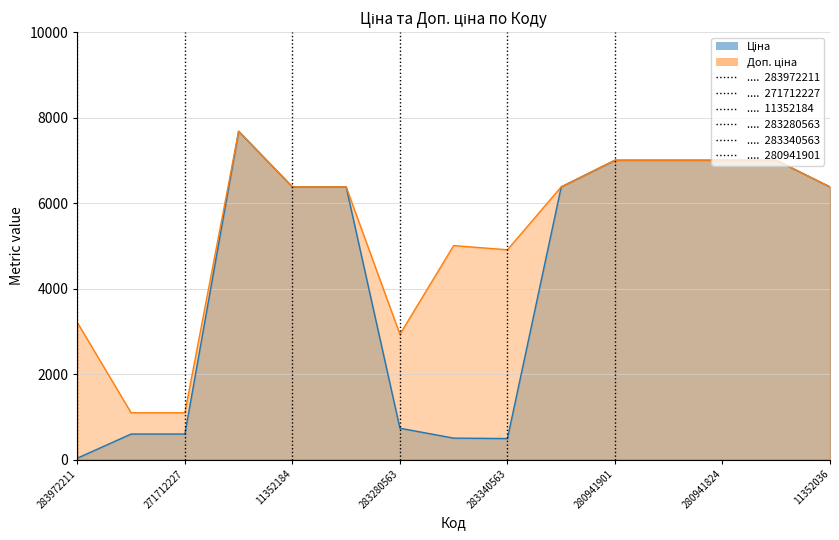

Which series has the largest total across all categories?

Доп. ціна